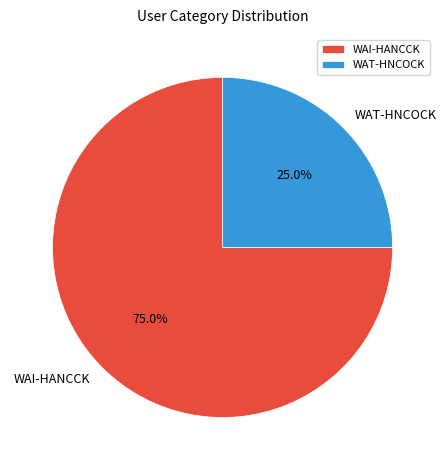

To the nearest percent, what is the combined percentage of WAI-HANCCK and WAT-HNCOCK?

100%